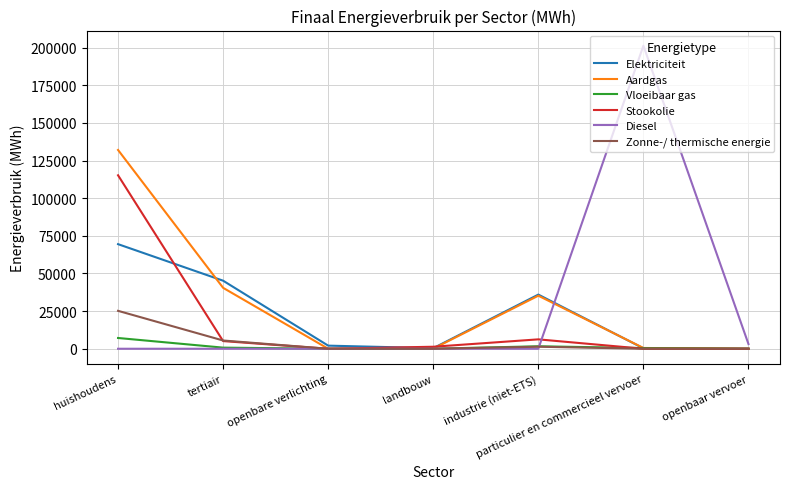

What are all the series names shown in the legend?

Elektriciteit, Aardgas, Vloeibaar gas, Stookolie, Diesel, Zonne-/ thermische energie